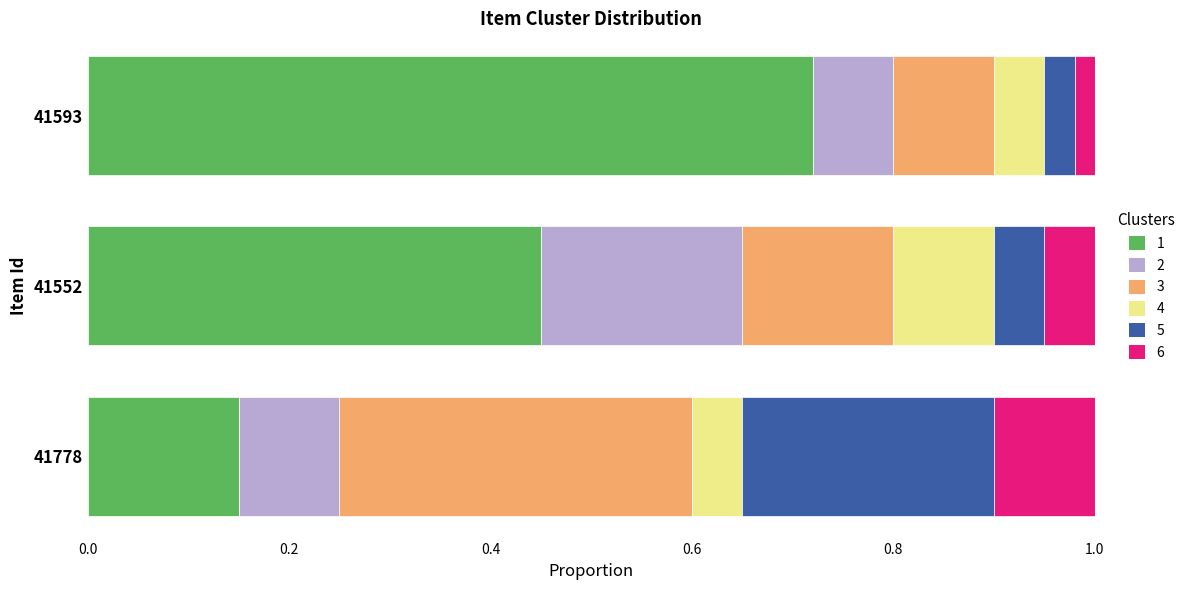

What is the total value across all series at 41778?

1.0